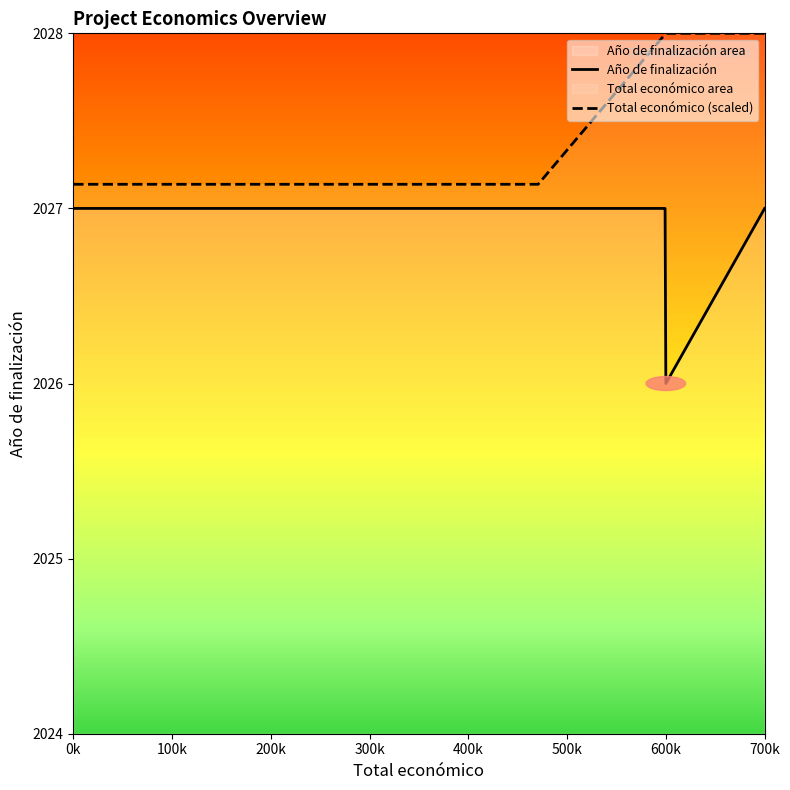

Which series changed the most between 0k and 700k?

Total económico (scaled)